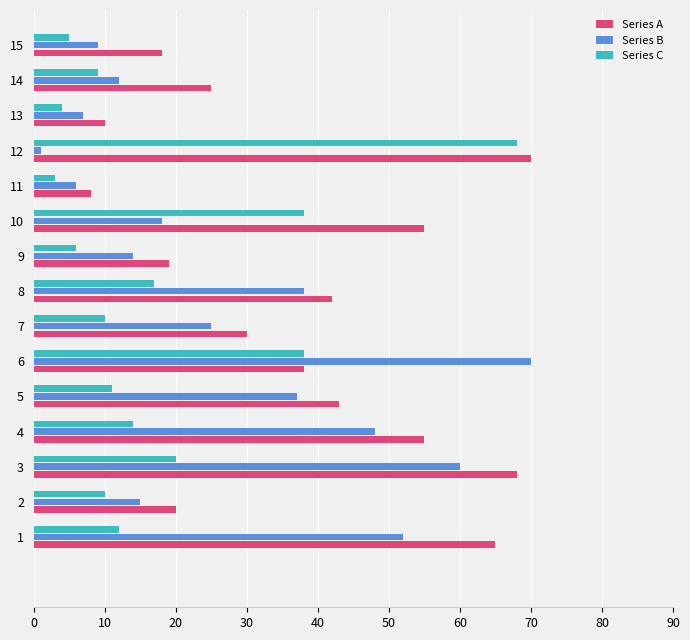

What is the lowest value of the Series A series?

8